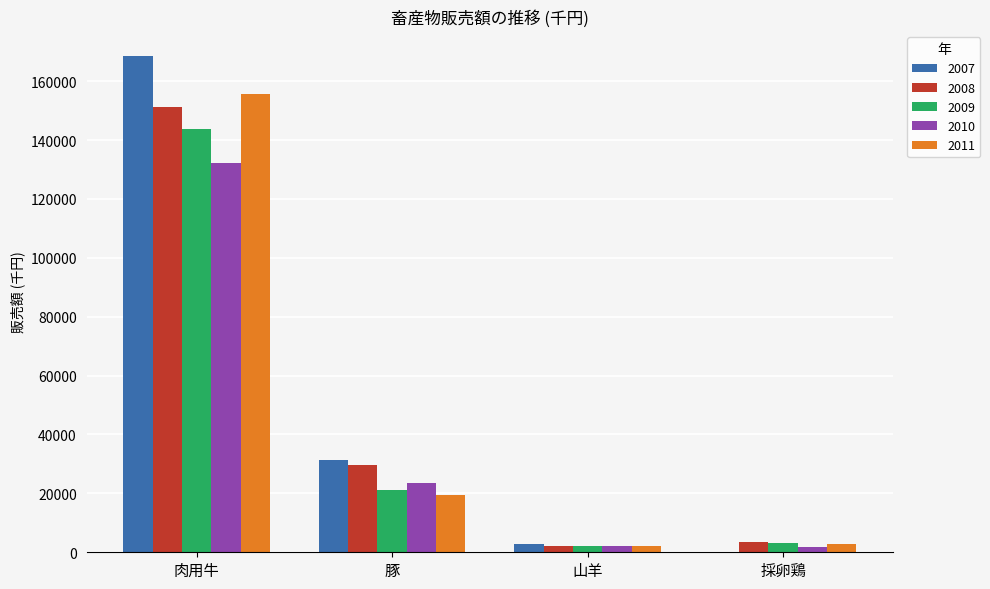

Which category has the highest value in the 2008 series?

肉用牛